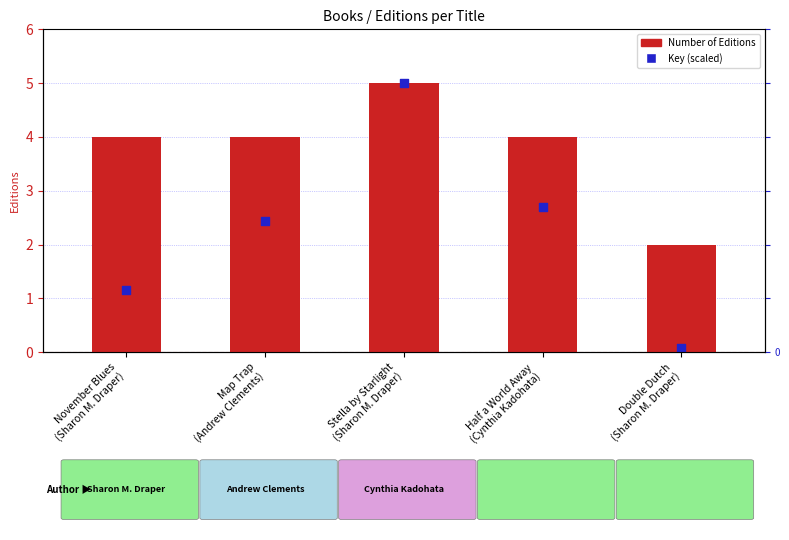

At which category is the sum across all series the highest?

Stella by Starlight
(Sharon M. Draper)